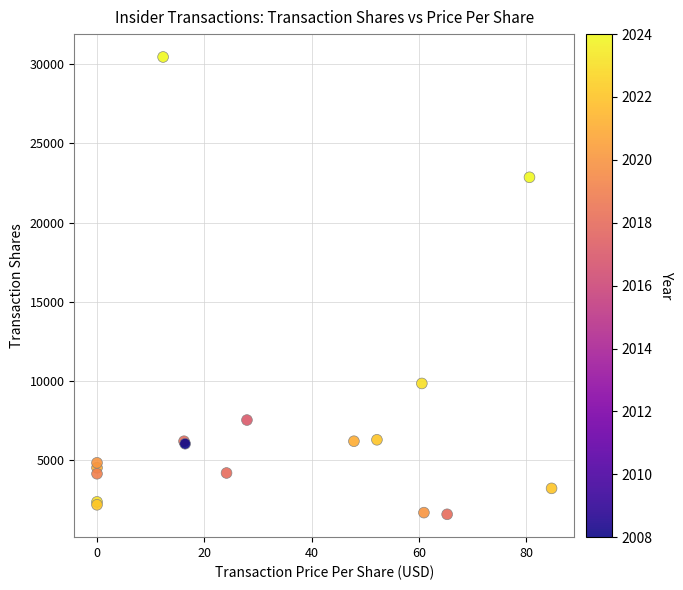

What Y value in the scatter plot is closest to 16005?

9816